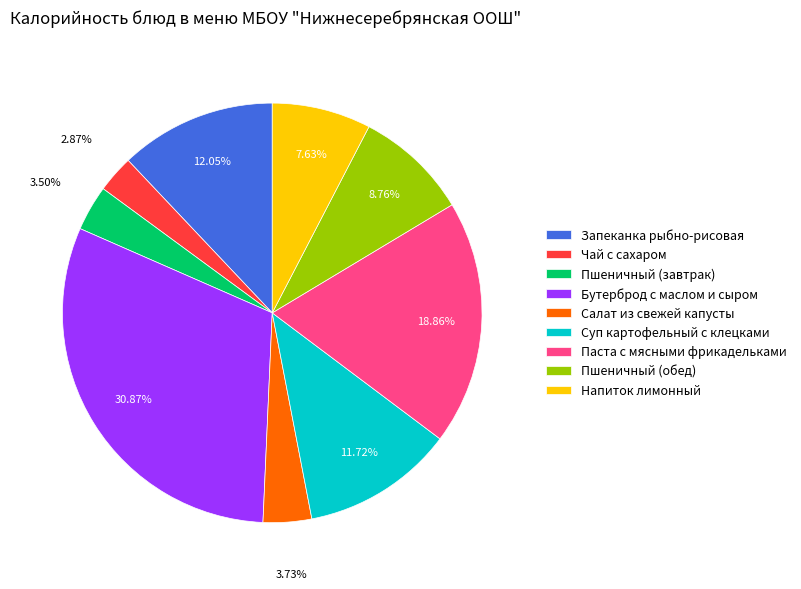

The Чай с сахаром slice represents 9% of the pie. True or false?

False